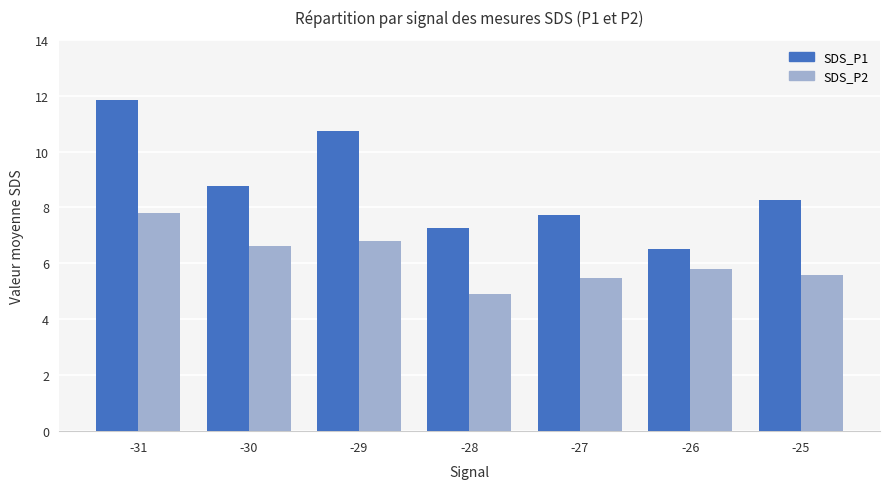

What is the sum of all SDS_P1 values?

61.1